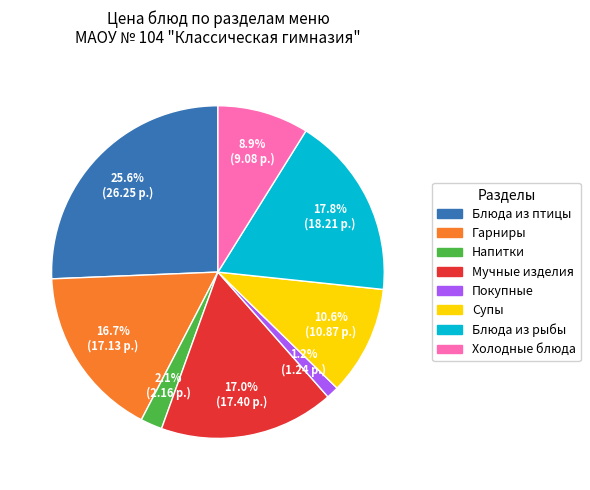

Between Покупные and Мучные изделия, which is larger?

Мучные изделия